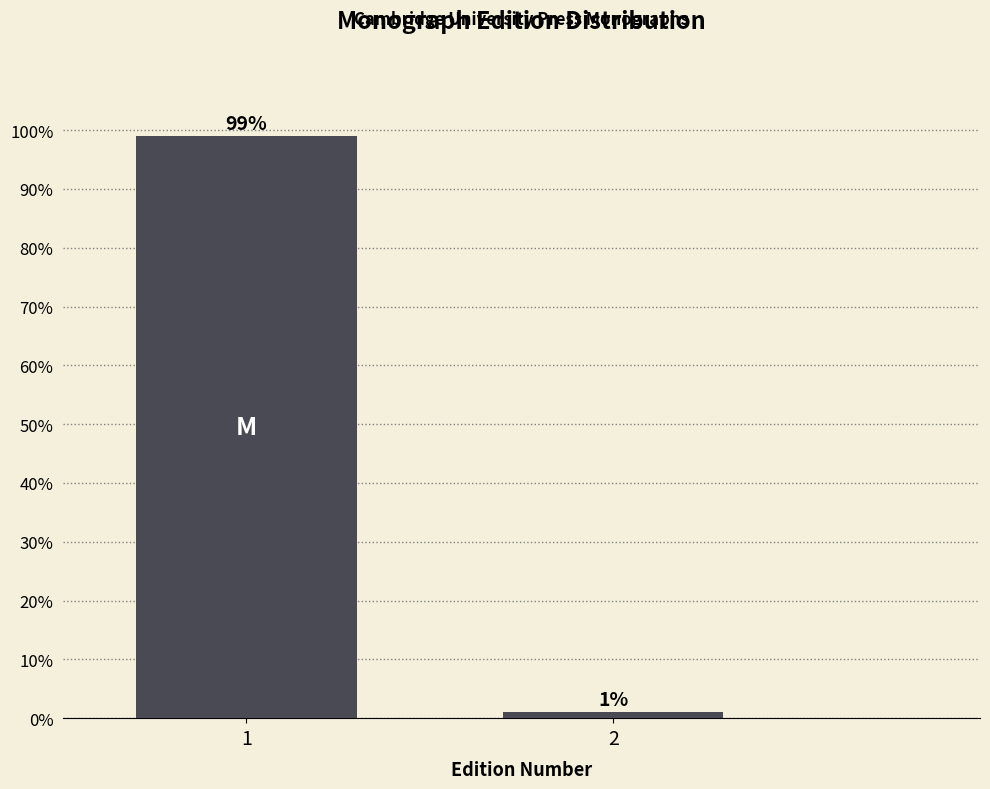

Reading left to right, what are all the values shown in this chart?

99.0	1.0